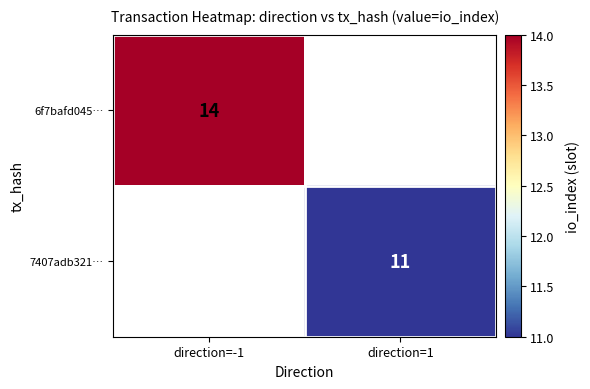

Is it true that 7407adb321… equals 5.4 at direction=1?

False